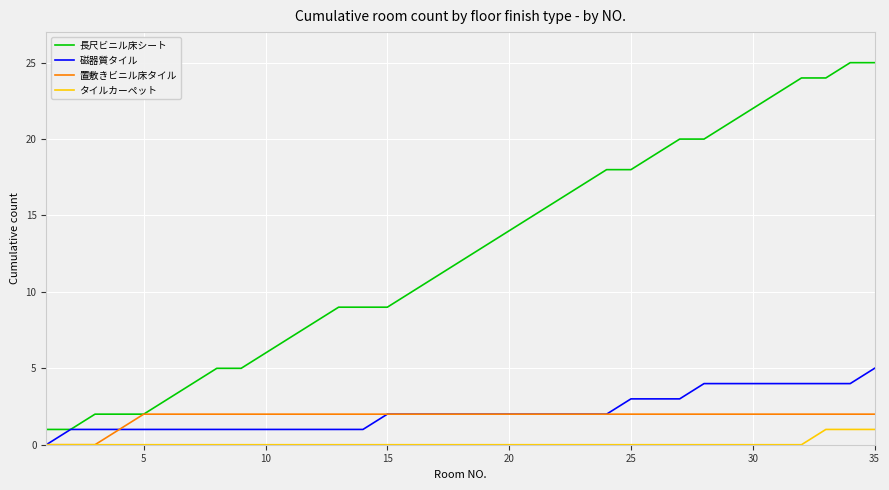

Which series has the largest total across all categories?

長尺ビニル床シート